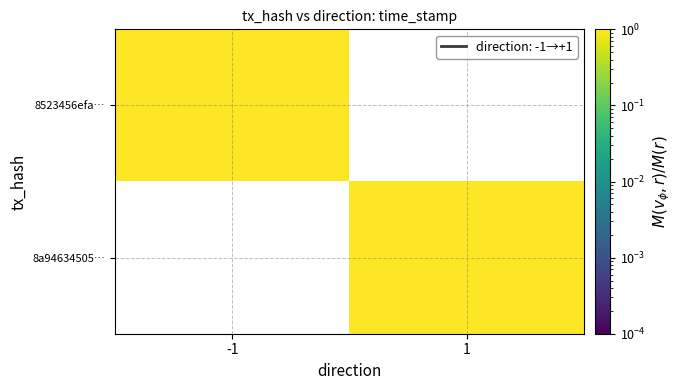

True or false: 8523456efa… has a value of 0.7 at -1.

False